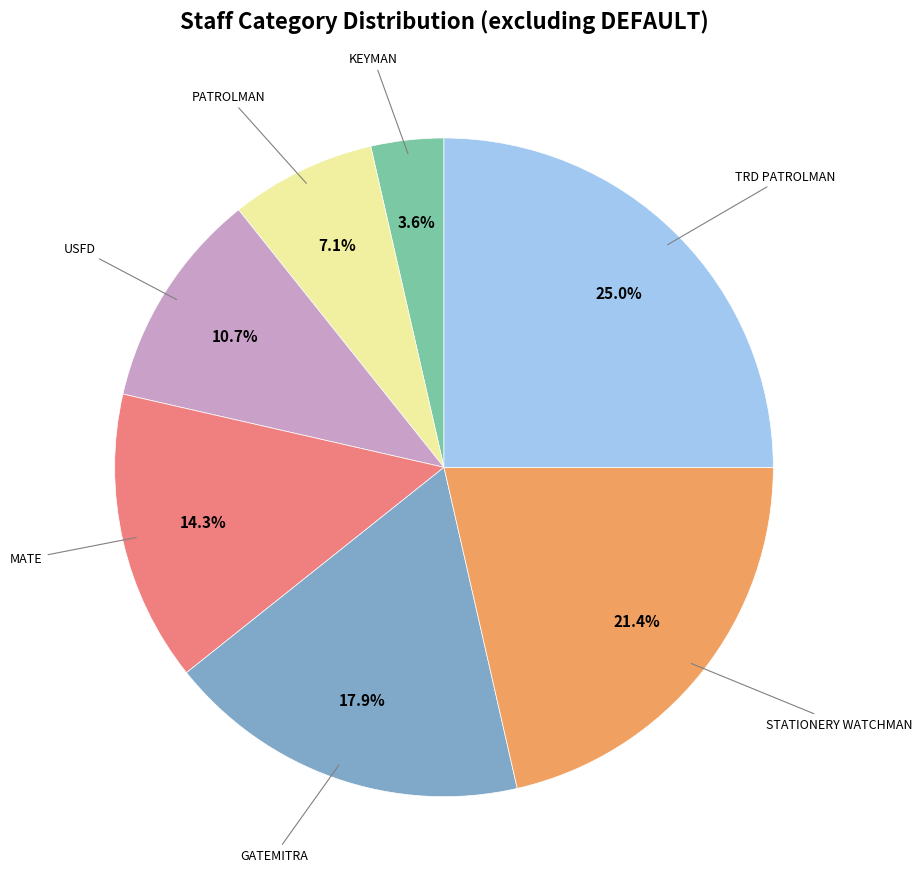

What percentage do KEYMAN and MATE together represent?

17.9%